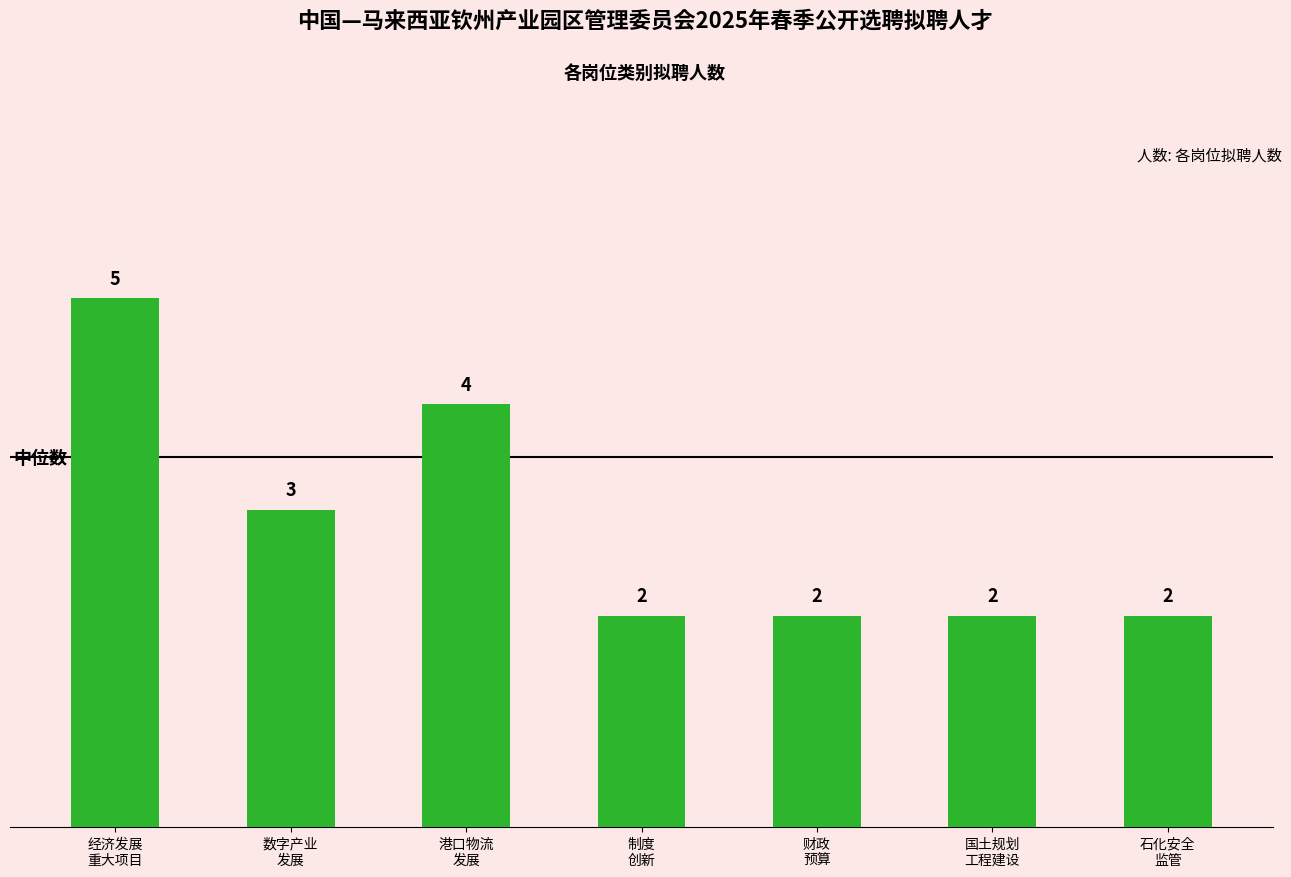

Reading left to right, what are all the values shown in this chart?

经济发展
重大项目=5	数字产业
发展=3	港口物流
发展=4	制度
创新=2	财政
预算=2	国土规划
工程建设=2	石化安全
监管=2